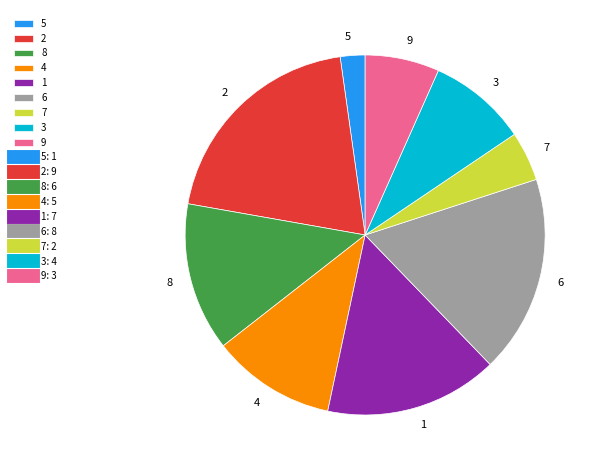

Count the number of slices in the pie.

9